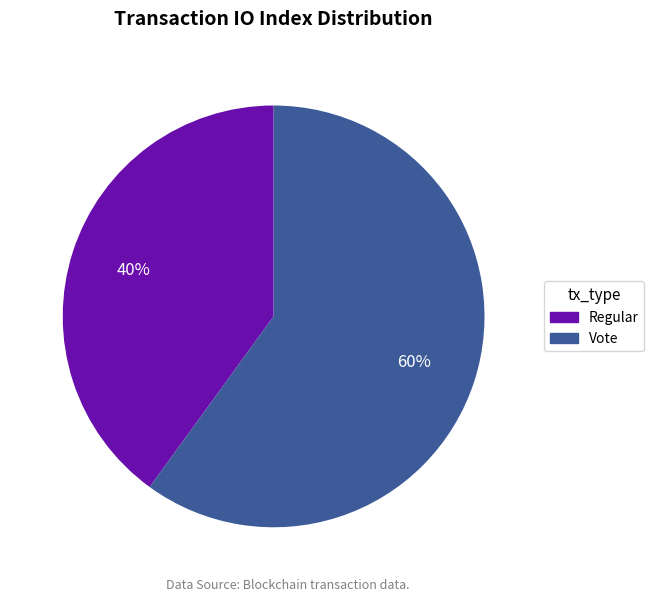

Is there any slice that represents more than half of the pie?

Yes